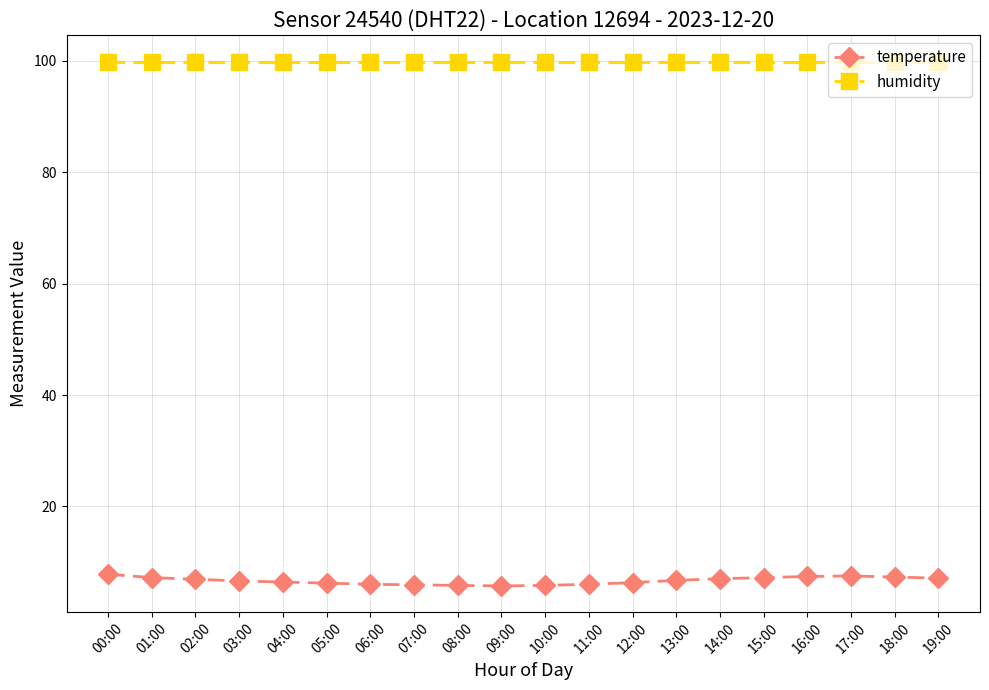

Between 00:00 and 08:00, which series saw the biggest shift?

temperature